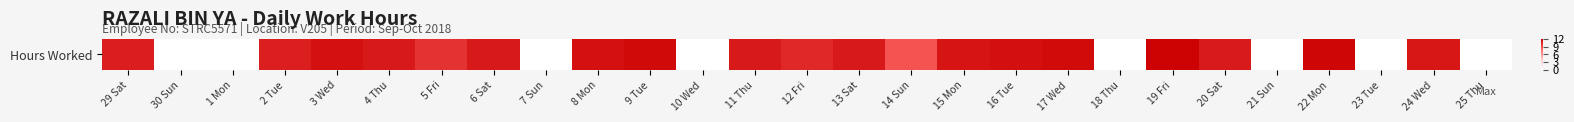

Reading left to right, extract all data points from this chart.

10.8	0.0	0.0	10.7	11.3	11.0	10.1	11.0	0.0	11.3	11.6	0.0	11.0	10.4	11.0	8.7	11.2	11.4	11.6	0.0	11.9	11.0	0.0	11.8	0.0	11.1	0.0